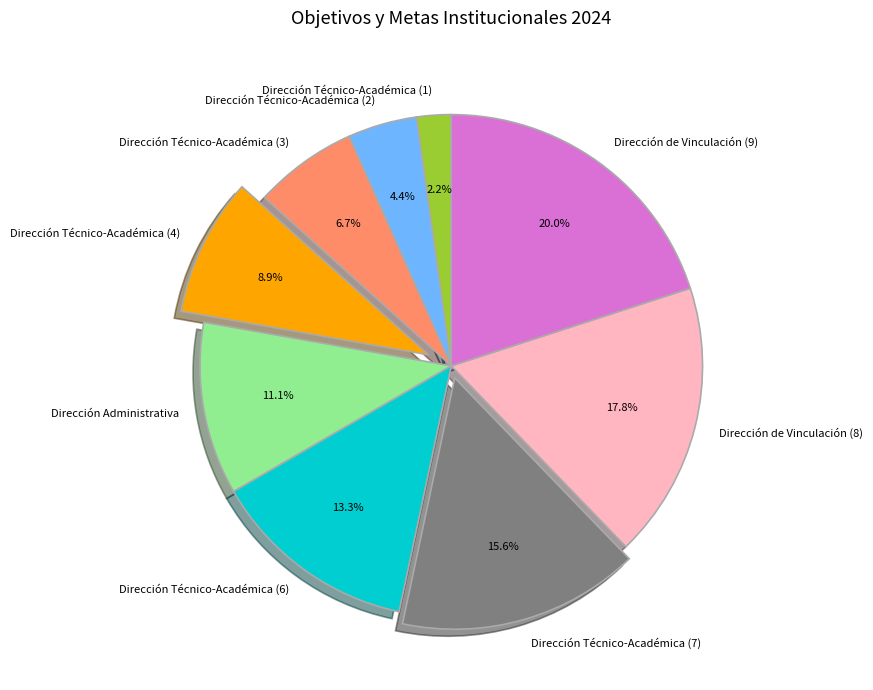

Combined, what portion of the pie is Dirección Técnico-Académica (7) and Dirección de Vinculación (9)?

35.6%